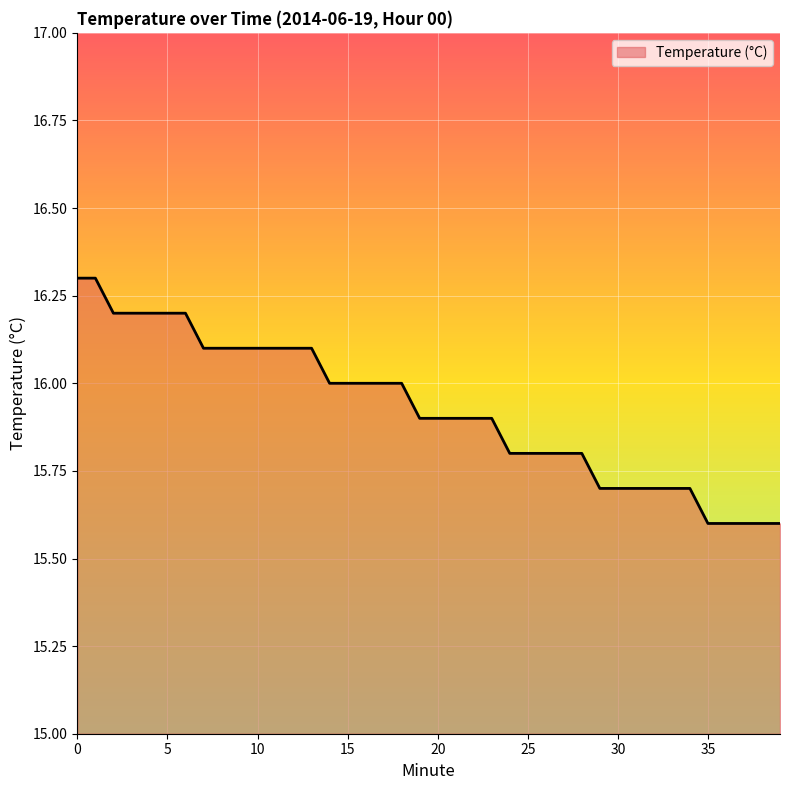

What is the difference between the maximum and minimum values?

0.7